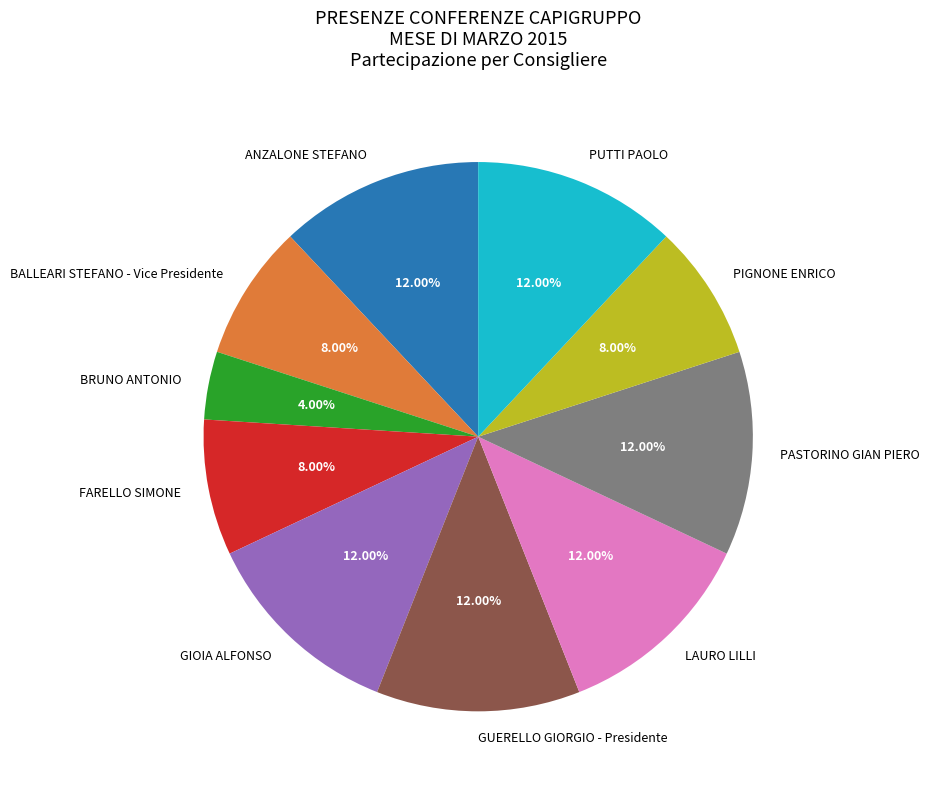

Count the number of slices in the pie.

10